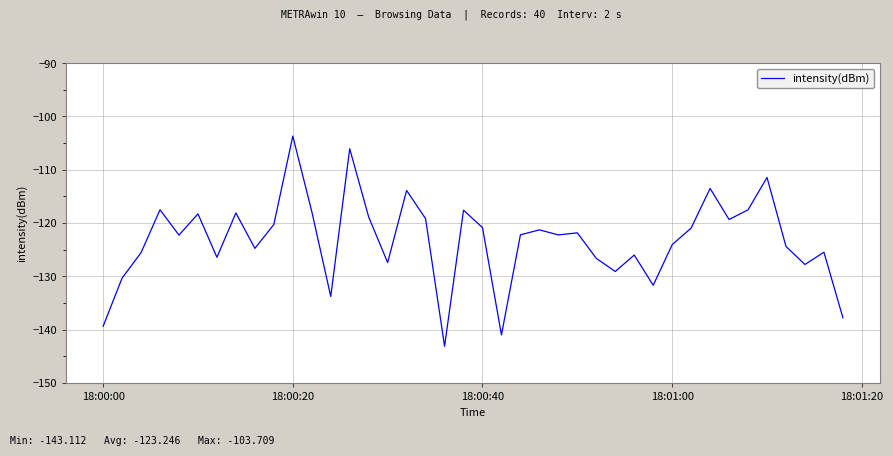

What is the maximum value shown in the chart?

-103.7